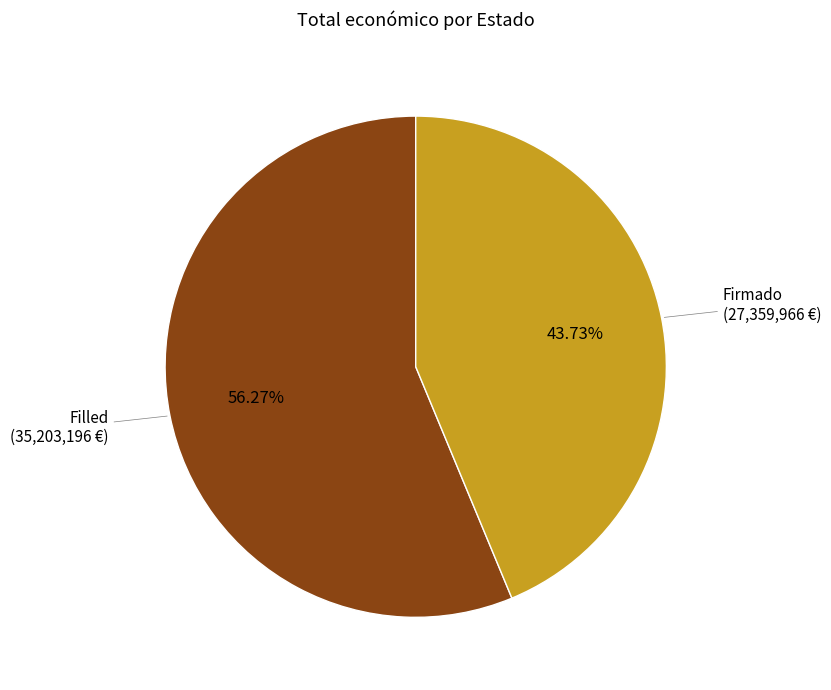

Is there any slice that represents more than half of the pie?

Yes